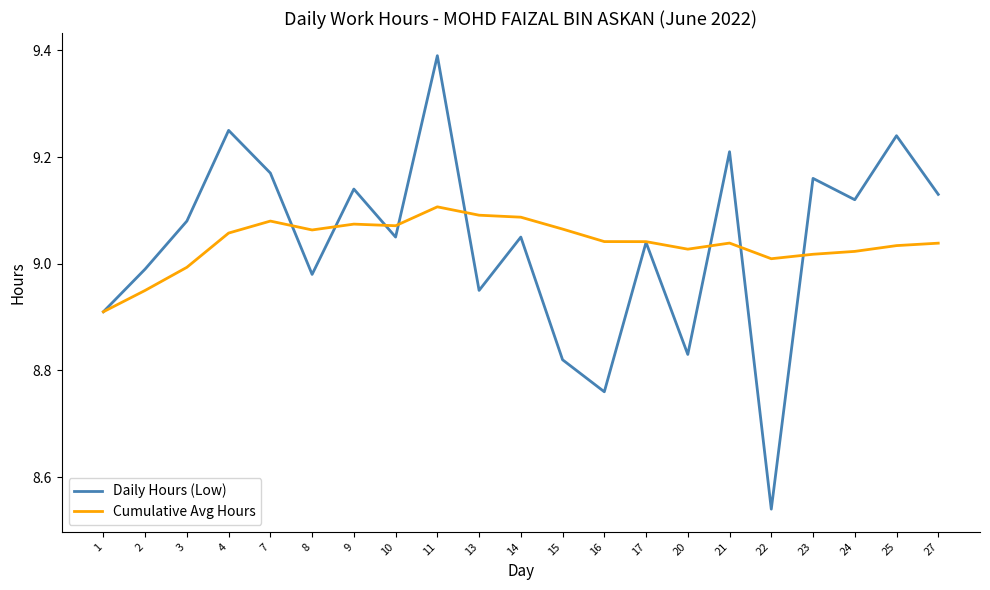

Where is Daily Hours (Low) nearest to the value 8?

22